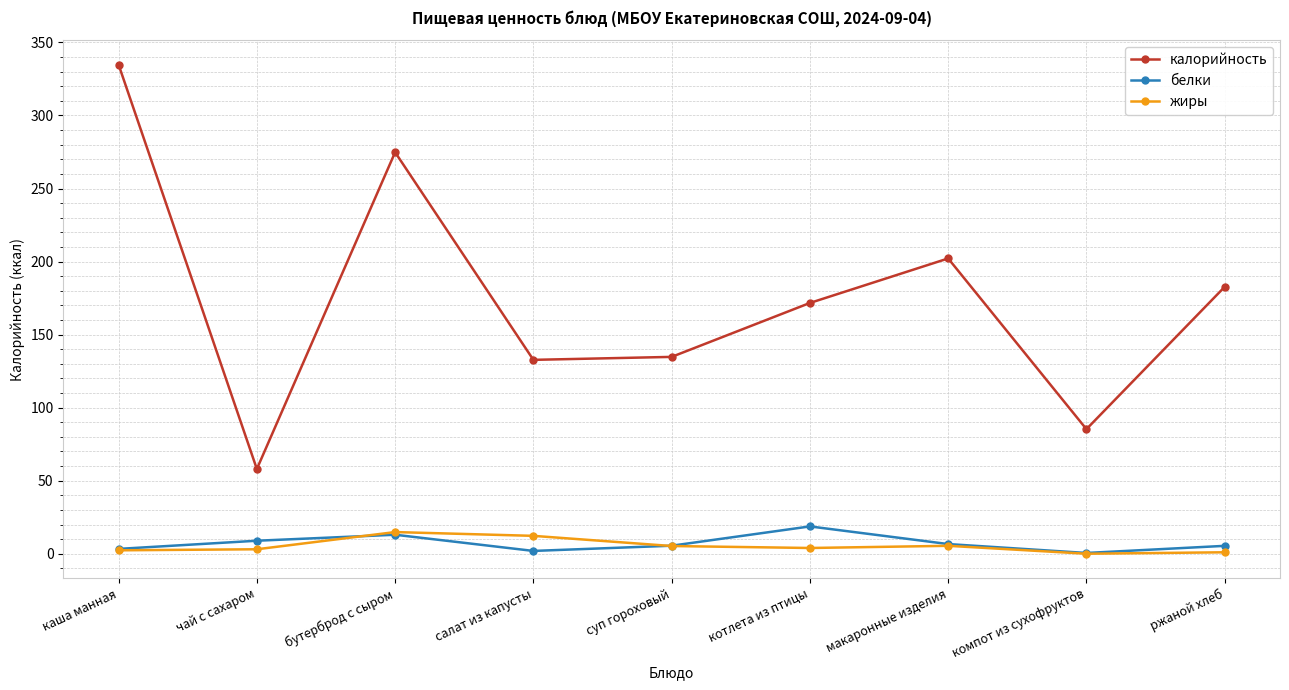

What is the difference between the maximum and minimum values in the белки series?

18.2